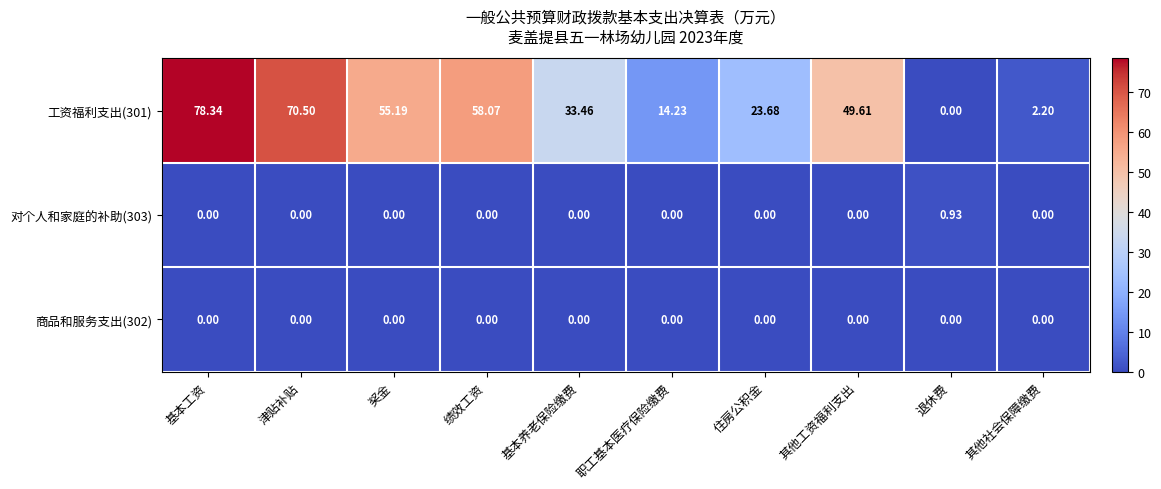

Rank the categories by 工资福利支出(301) value from highest to lowest.

基本工资, 津贴补贴, 绩效工资, 奖金, 其他工资福利支出, 基本养老保险缴费, 住房公积金, 职工基本医疗保险缴费, 其他社会保障缴费, 退休费